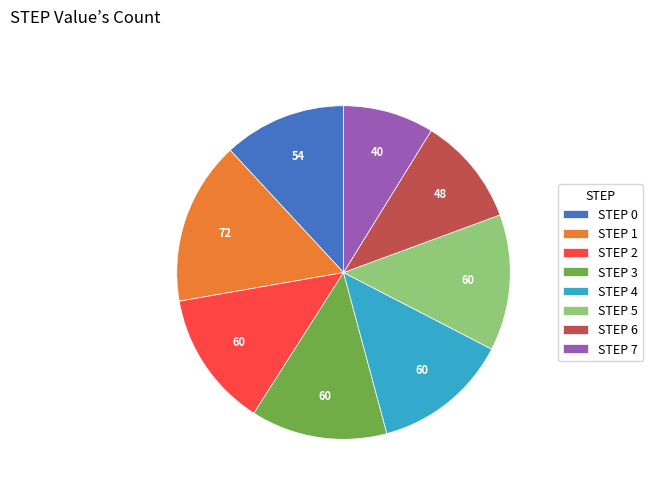

Is there a majority slice in this chart?

No